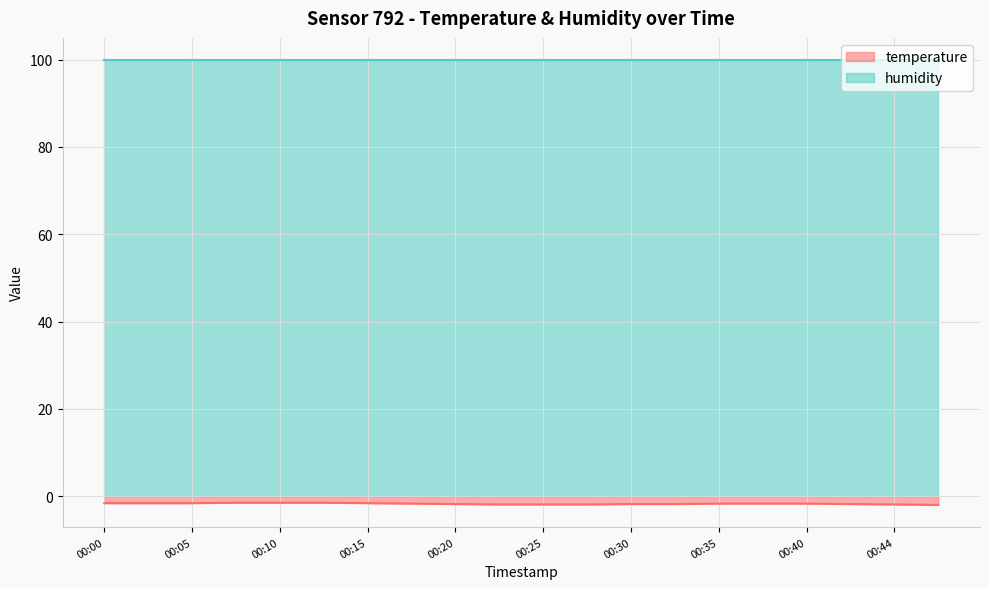

At which label is the value closest to -1?

00:08